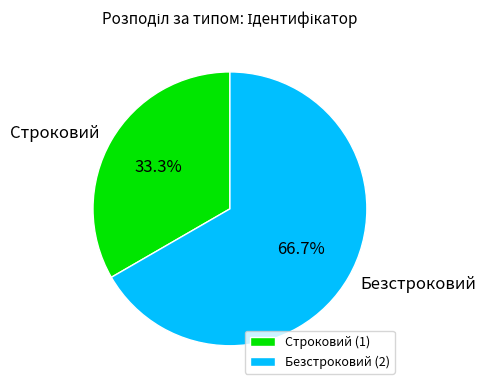

Count the number of slices in the pie.

2